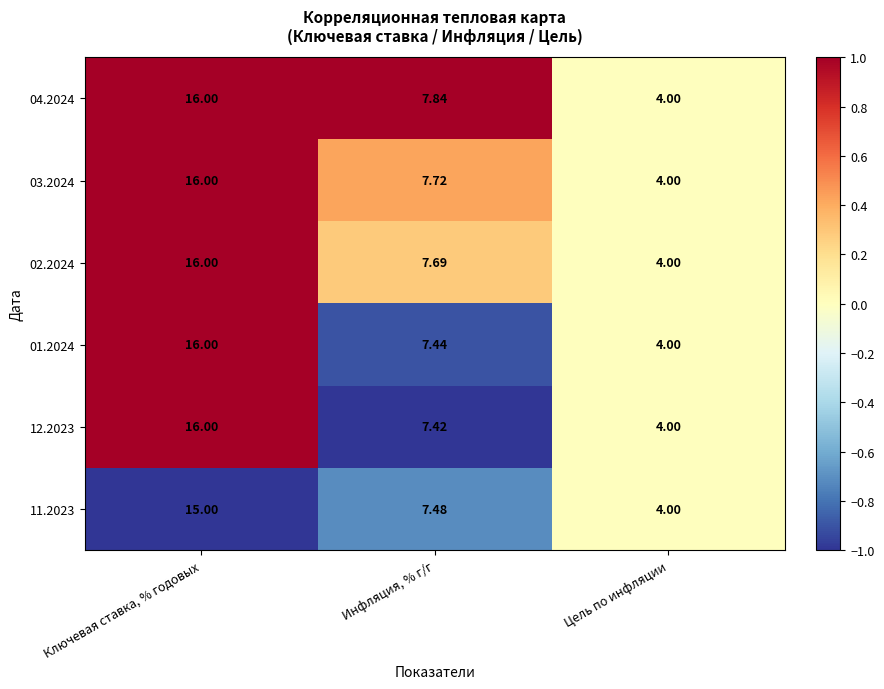

At which label does 04.2024 first exceed 7?

Ключевая ставка, % годовых